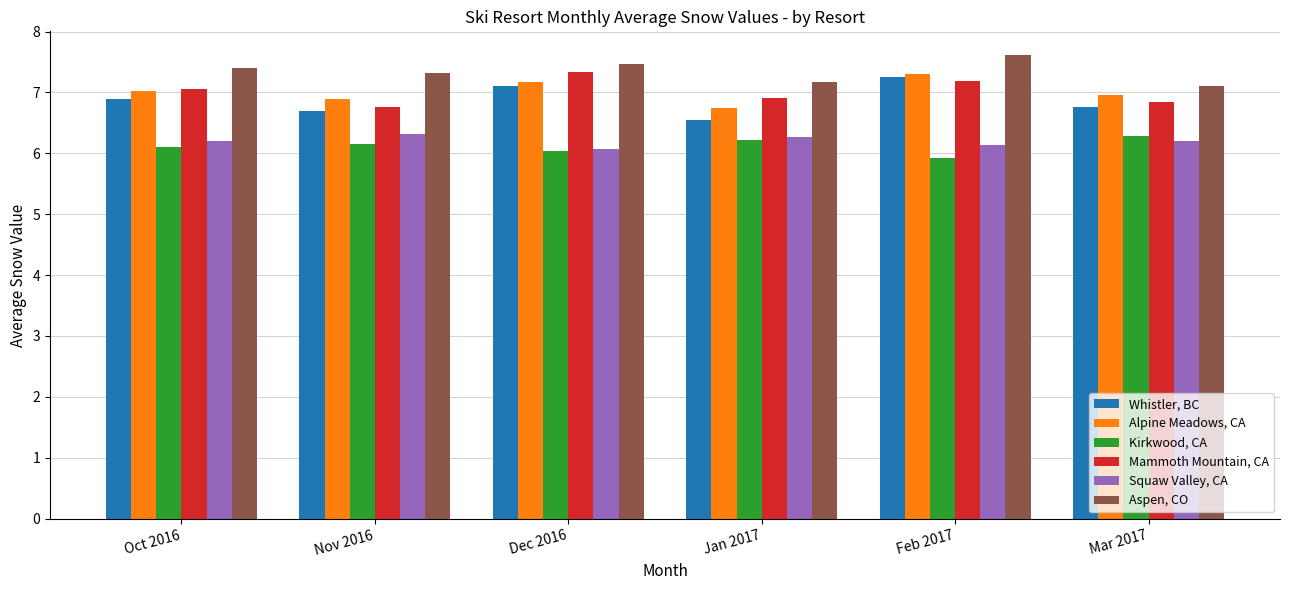

Are the bars horizontal?

No